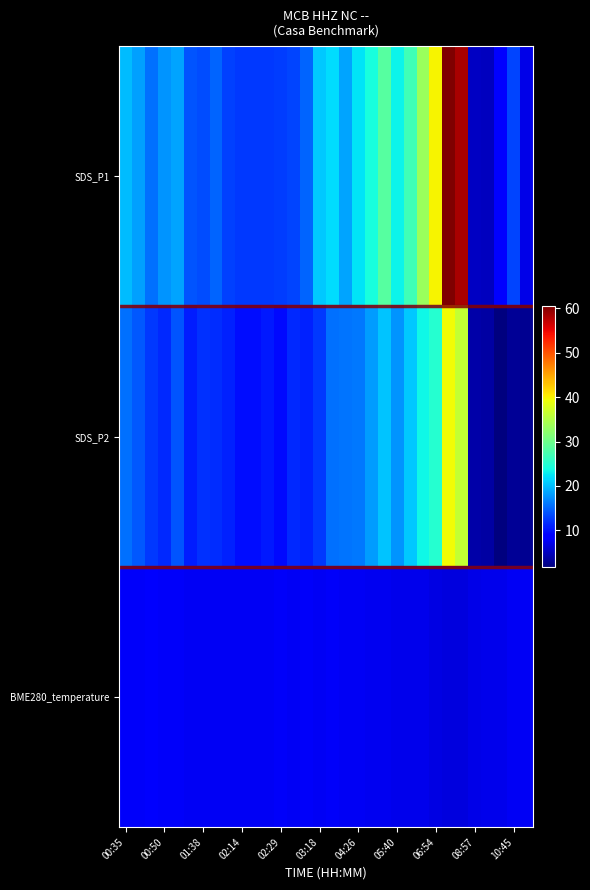

What is the greatest value displayed?

60.5